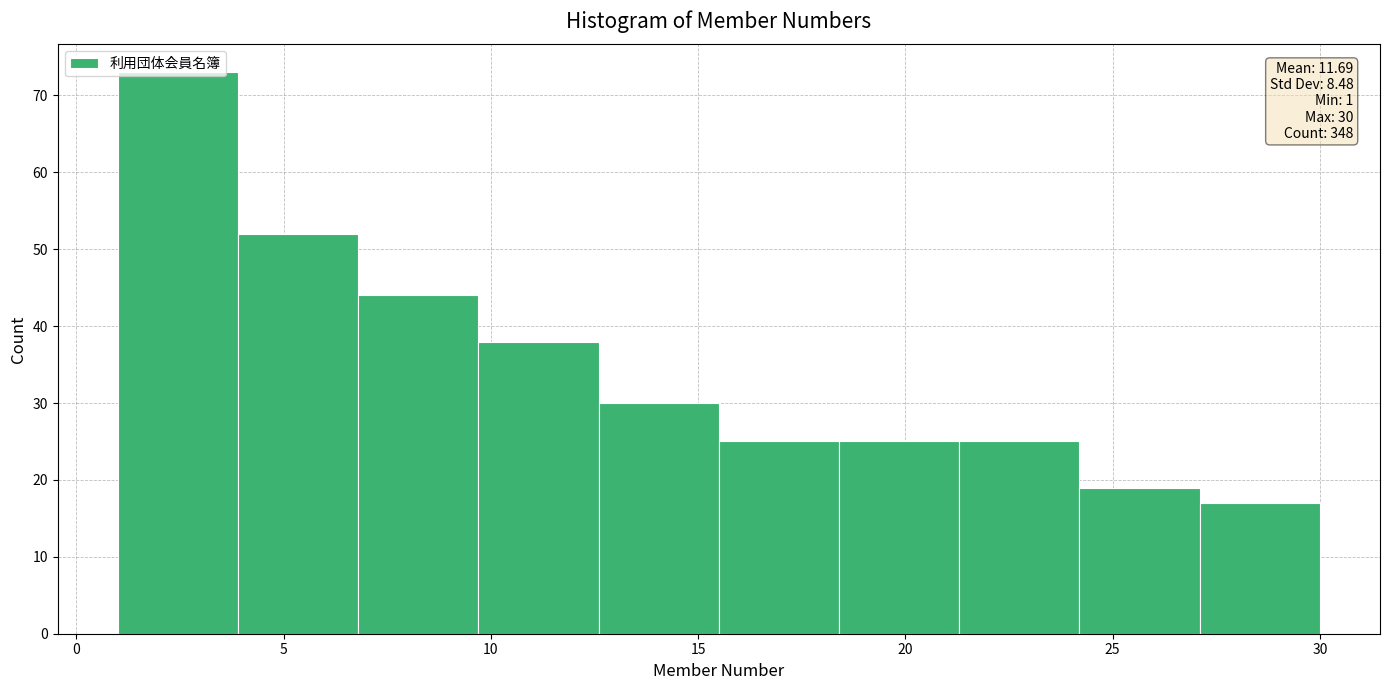

Over which range of the x-axis is the bar tallest?

1.0 to 3.9